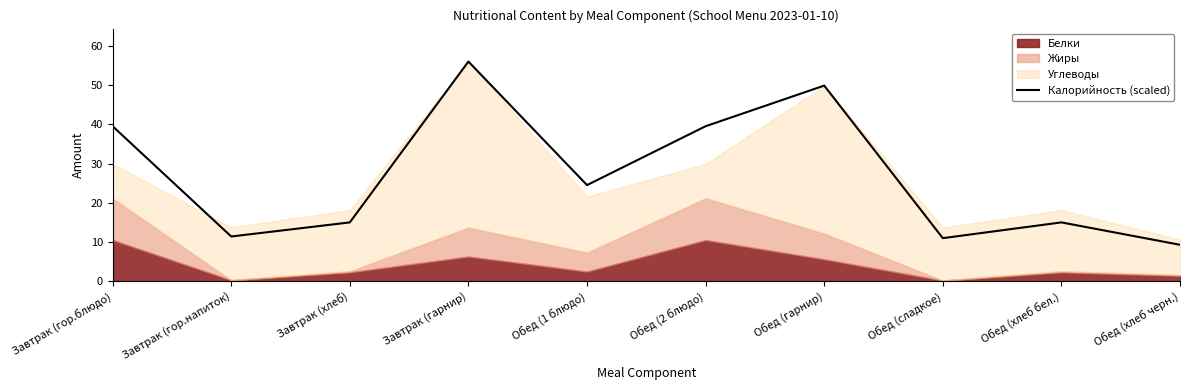

Where is the first local maximum?

Завтрак (гарнир)